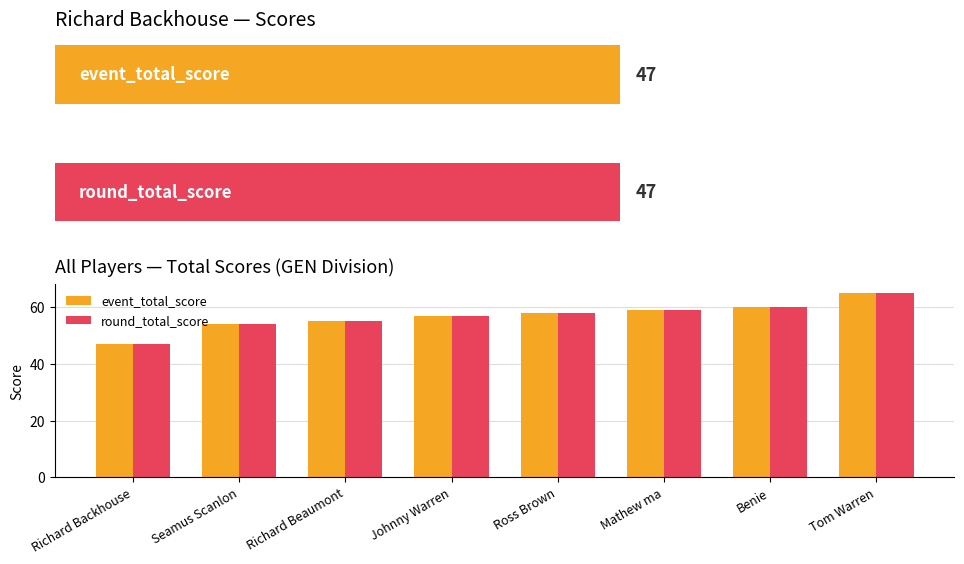

Which series has the largest range (max minus min)?

event_total_score